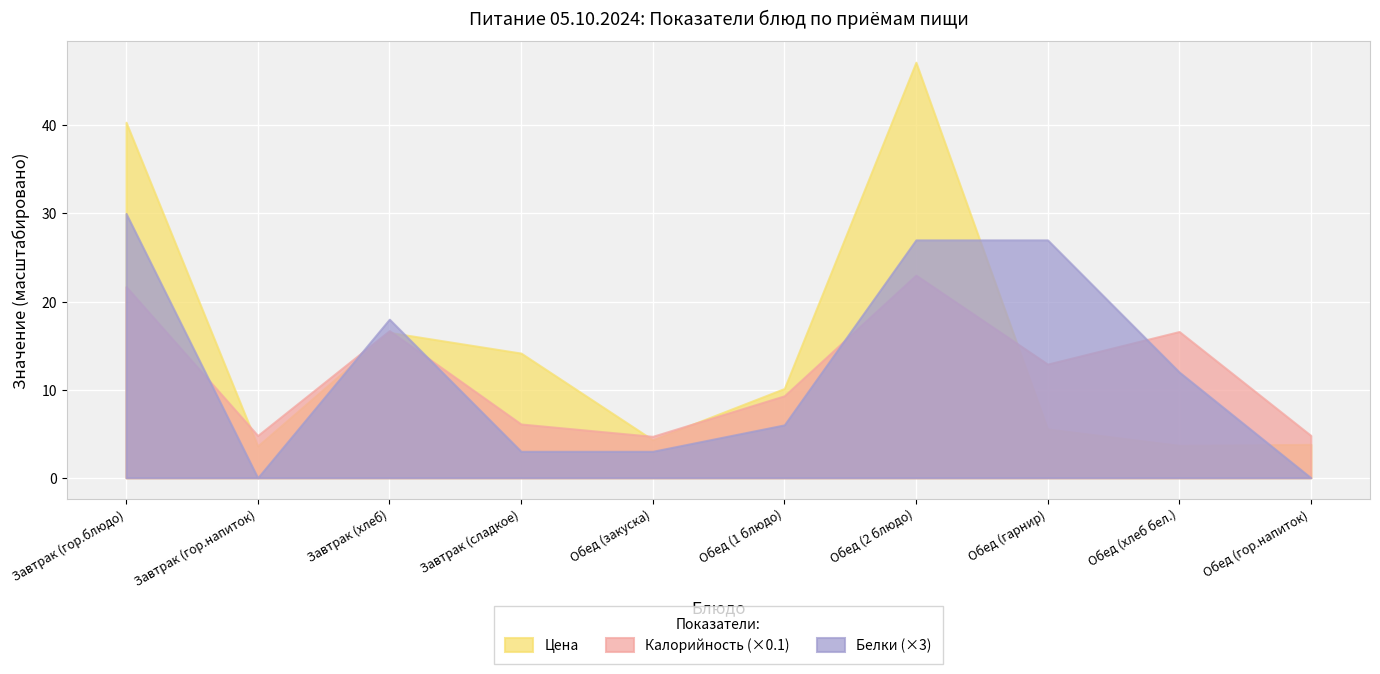

How many values in the Цена series are below 10?

5